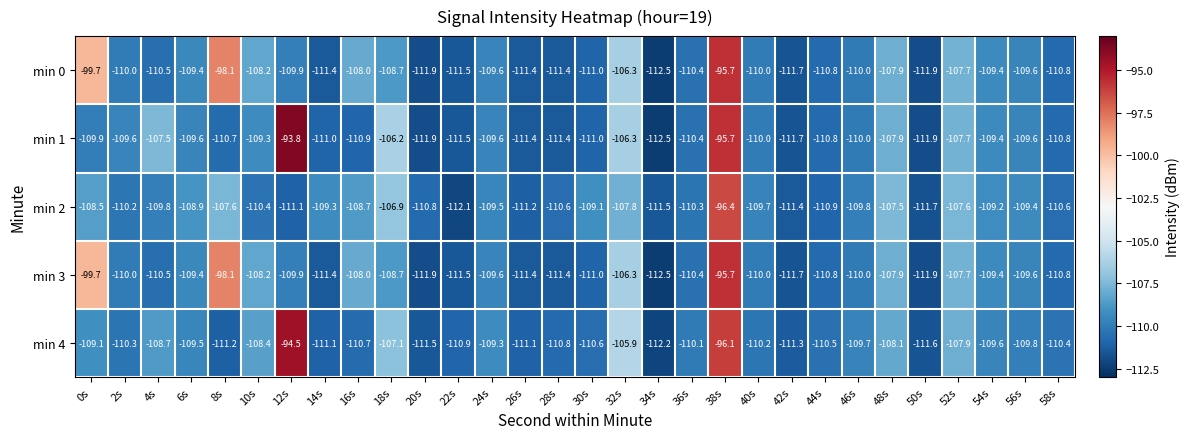

What is the minimum value shown in the chart?

-112.5